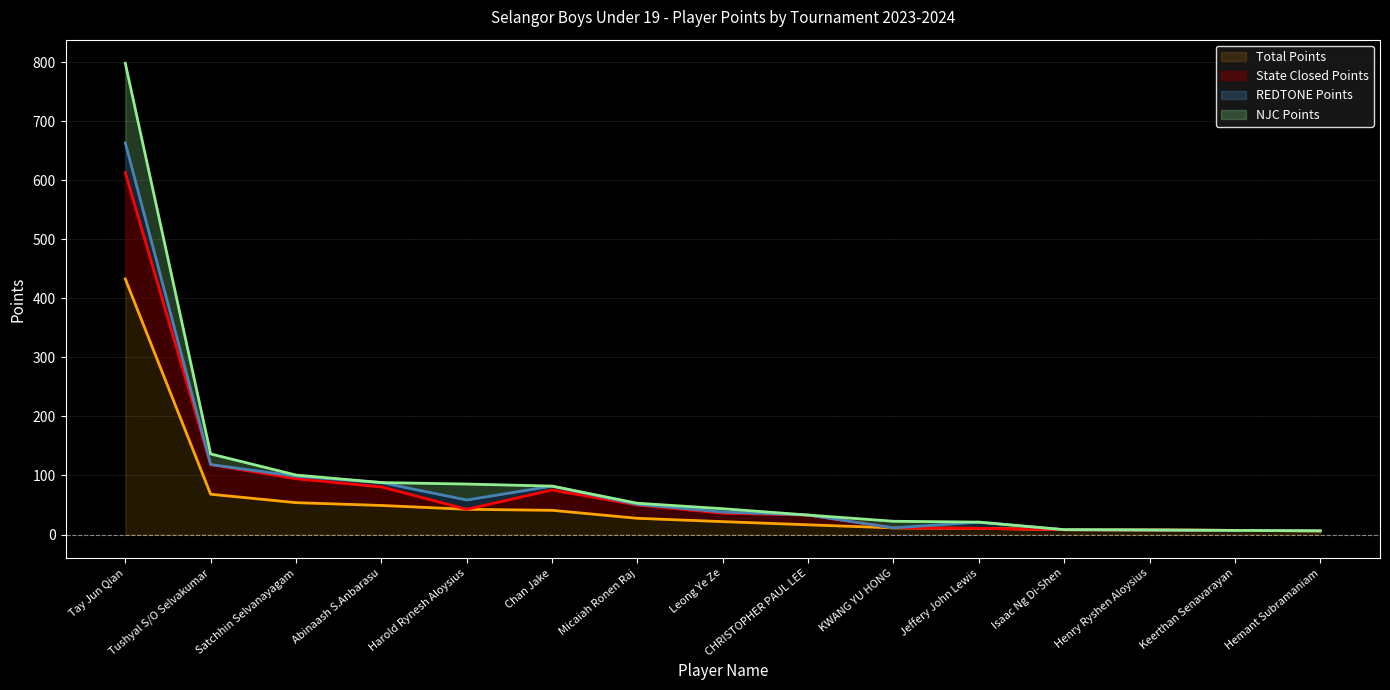

Is it true that Total Points equals 11.3 at Keerthan Senavarayan?

False